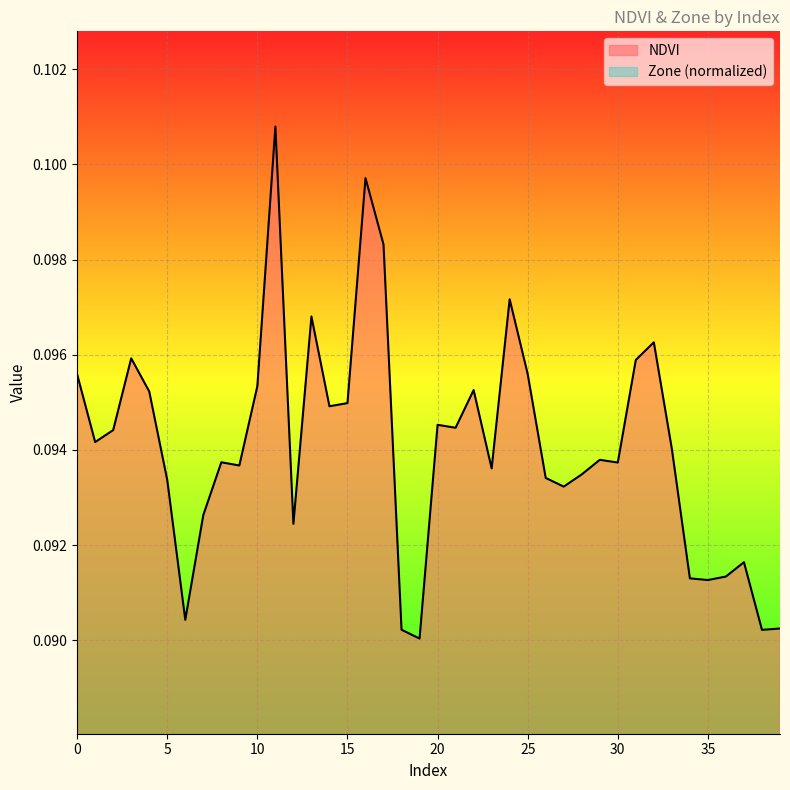

Is it true that Zone equals 0.1 at 3?

False